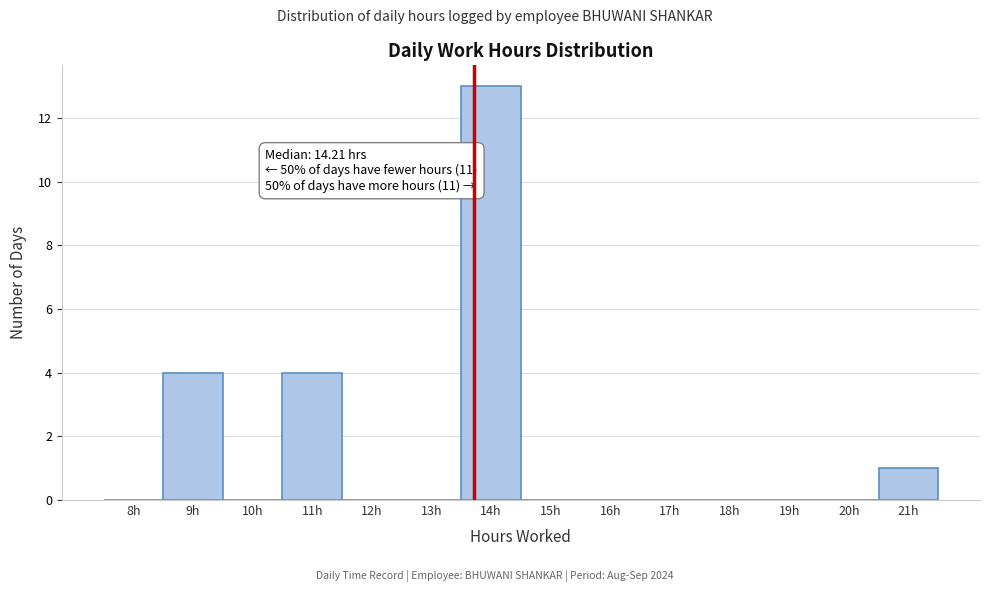

Reading left to right, extract all data points from this chart.

8h=0	9h=4	10h=0	11h=4	12h=0	13h=0	14h=13	15h=0	16h=0	17h=0	18h=0	19h=0	20h=0	21h=1